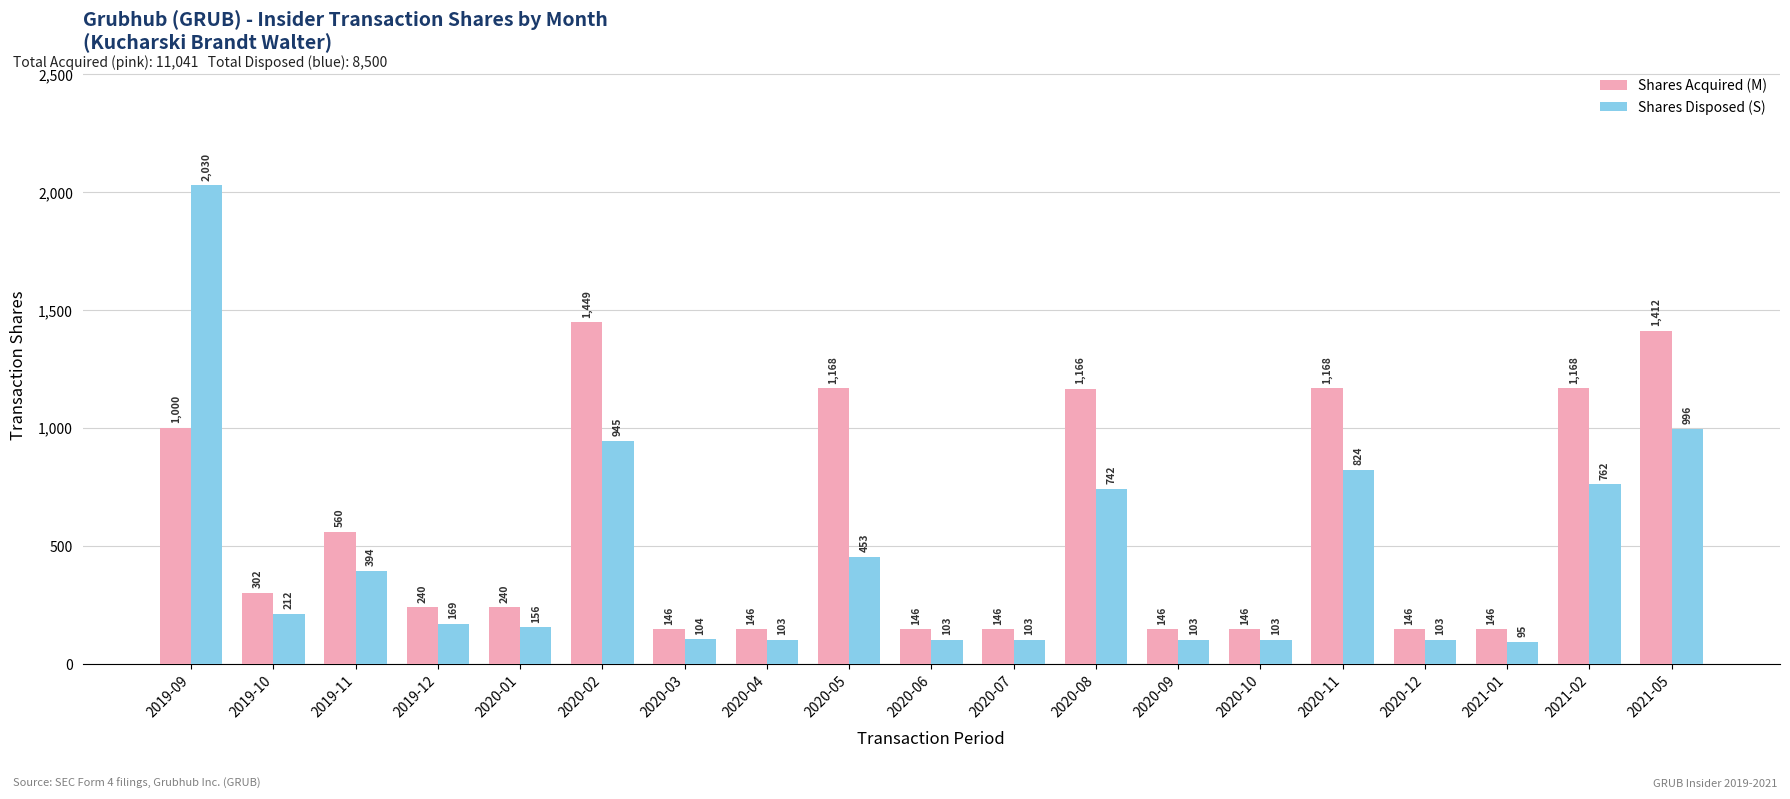

At how many categories does at least one series exceed 632?

7